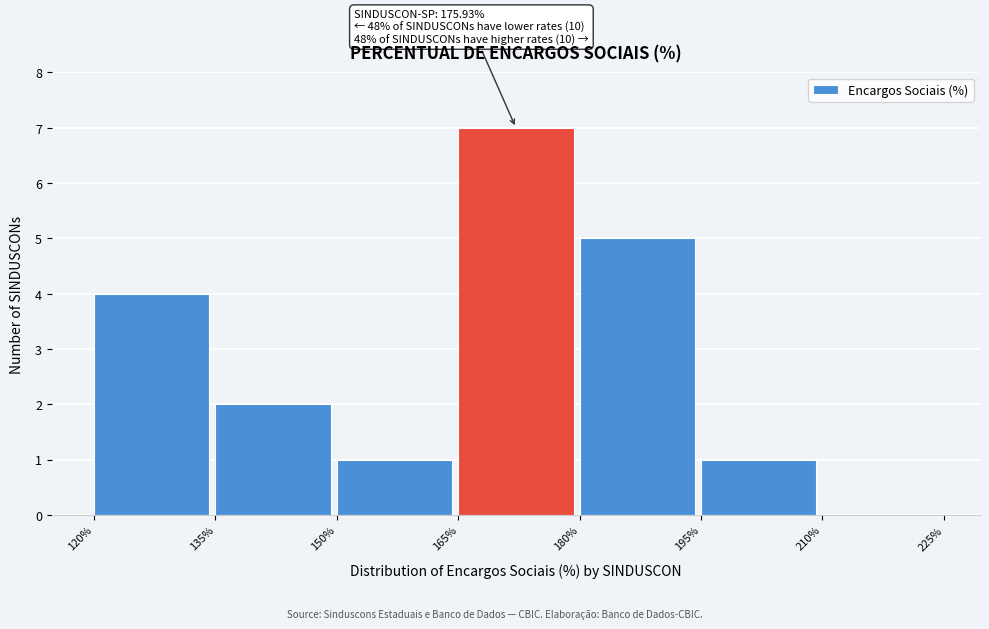

Which range on the x-axis has the tallest bar?

165% to 180%